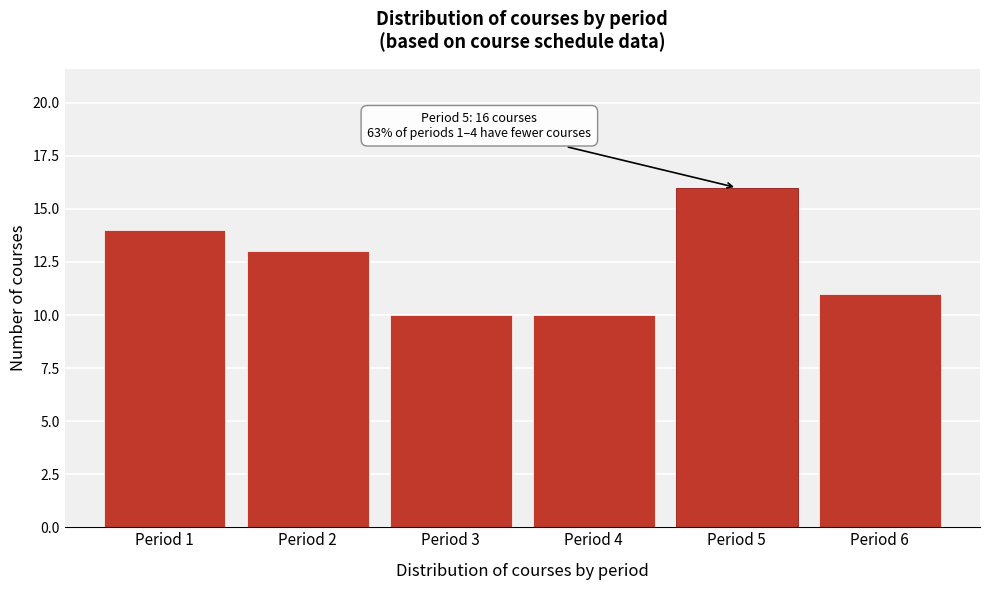

Which range on the x-axis has the tallest bar?

4.5 to 5.5